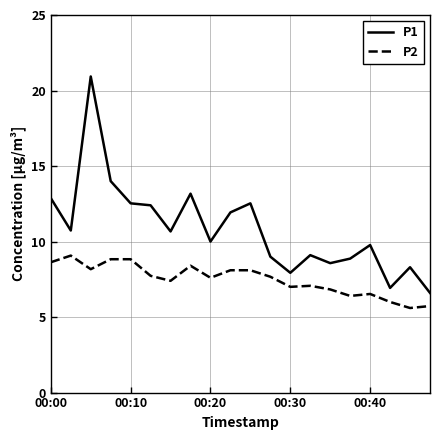

True or false: P2 and P1 cross at least once.

False